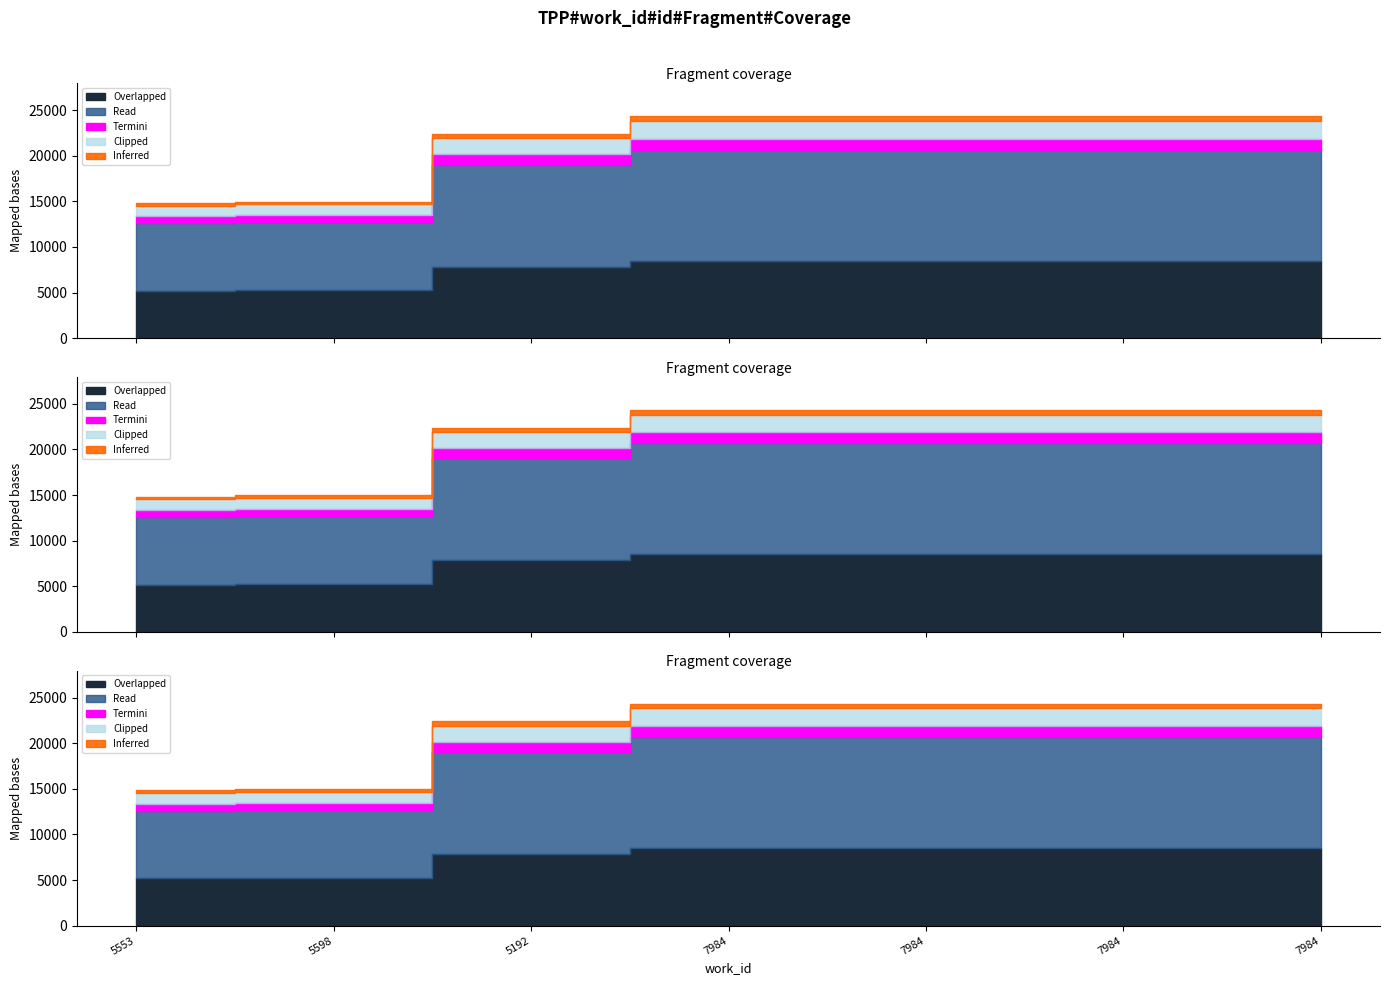

Does the chart have visible grid lines?

No